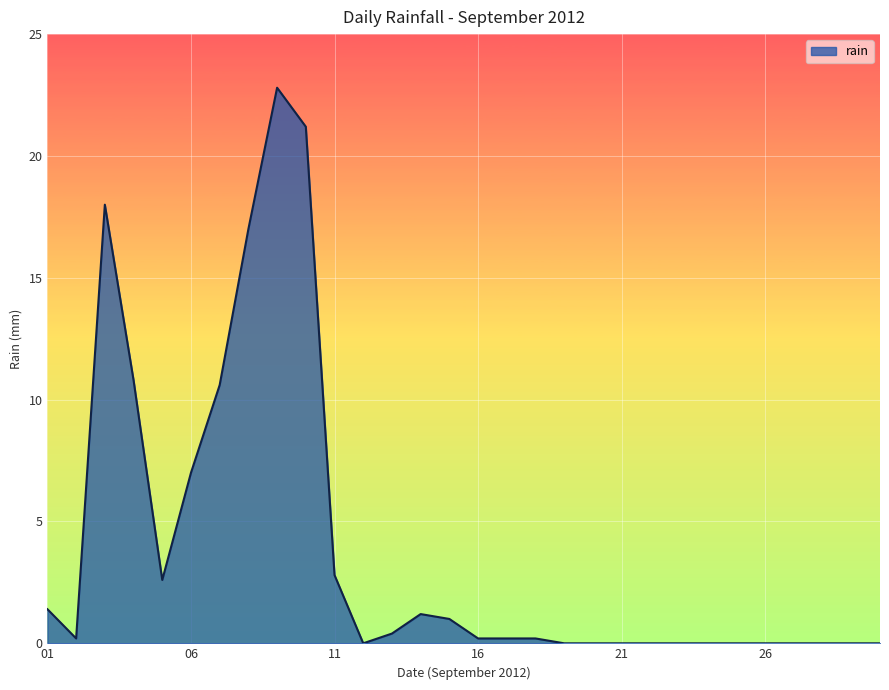

How many distinct data groups are displayed?

1